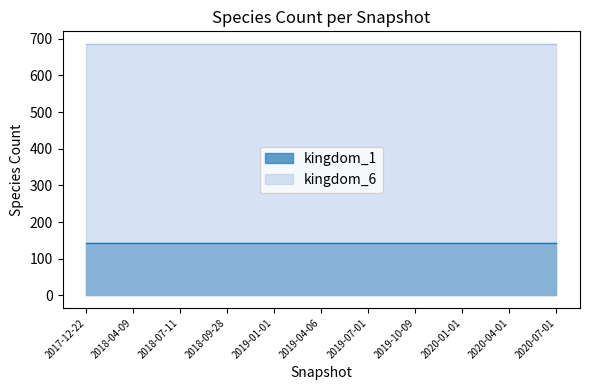

Between 2018-07-11 and 2019-01-01, which series saw the biggest shift?

kingdom_1